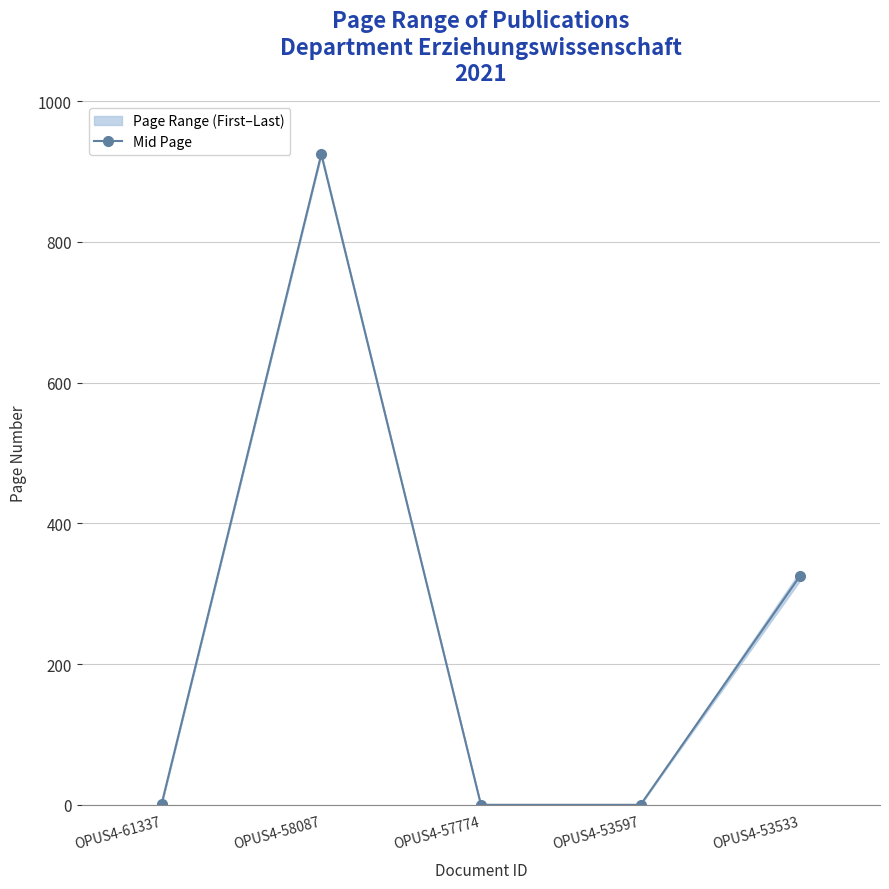

At which label does the data first exceed 1?

OPUS4-61337